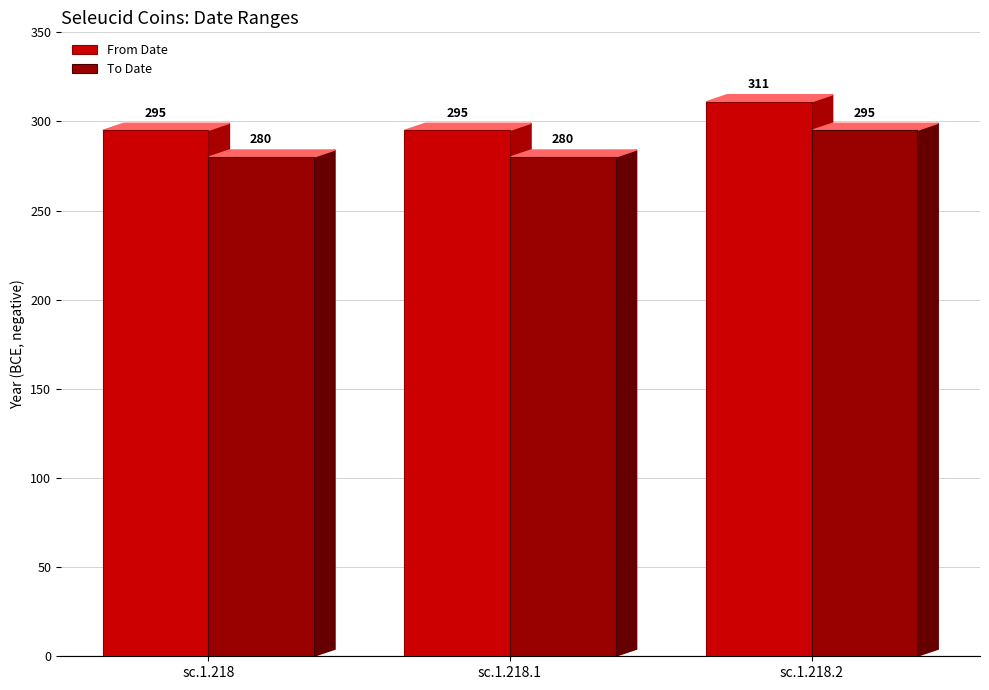

The value of To Date at sc.1.218.1 is -280. True or false?

True